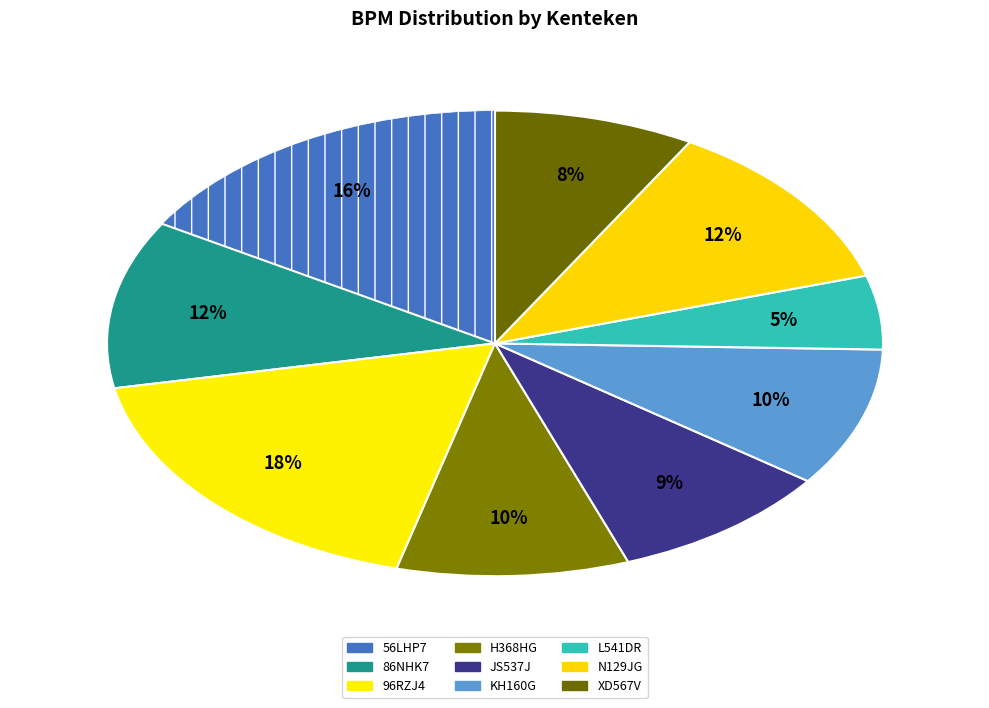

To the nearest percent, what portion does N129JG represent?

12%